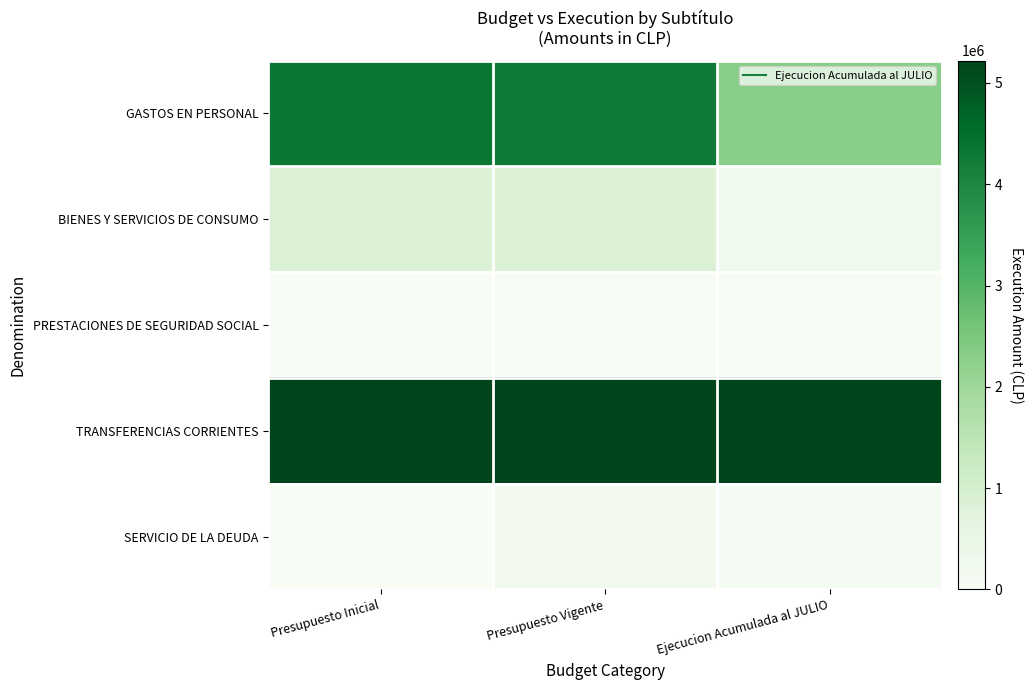

Reading left to right, extract all data points from this chart.

GASTOS EN PERSONAL: Presupuesto Inicial=4327099	Presupuesto Vigente=4270470	Ejecucion Acumulada al JULIO=2295444
BIENES Y SERVICIOS DE CONSUMO: Presupuesto Inicial=865908	Presupuesto Vigente=865908	Ejecucion Acumulada al JULIO=234406
PRESTACIONES DE SEGURIDAD SOCIAL: Presupuesto Inicial=0	Presupuesto Vigente=30046	Ejecucion Acumulada al JULIO=30046
TRANSFERENCIAS CORRIENTES: Presupuesto Inicial=5221062	Presupuesto Vigente=5221062	Ejecucion Acumulada al JULIO=5221062
SERVICIO DE LA DEUDA: Presupuesto Inicial=1000	Presupuesto Vigente=163508	Ejecucion Acumulada al JULIO=101100